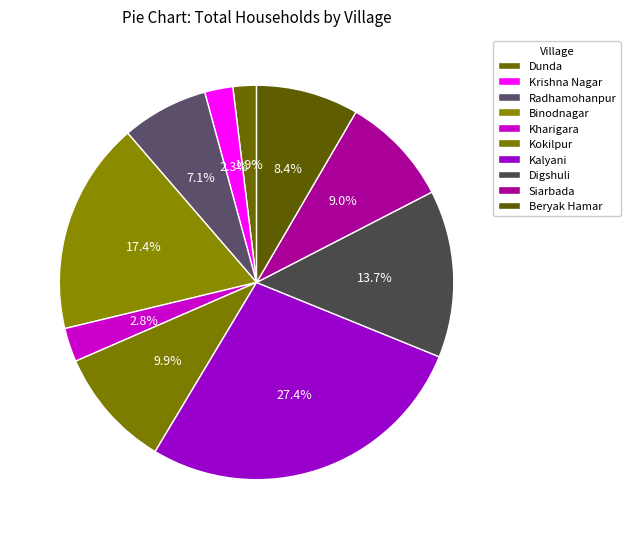

How much of the chart is everything except Digshuli?

86.3%